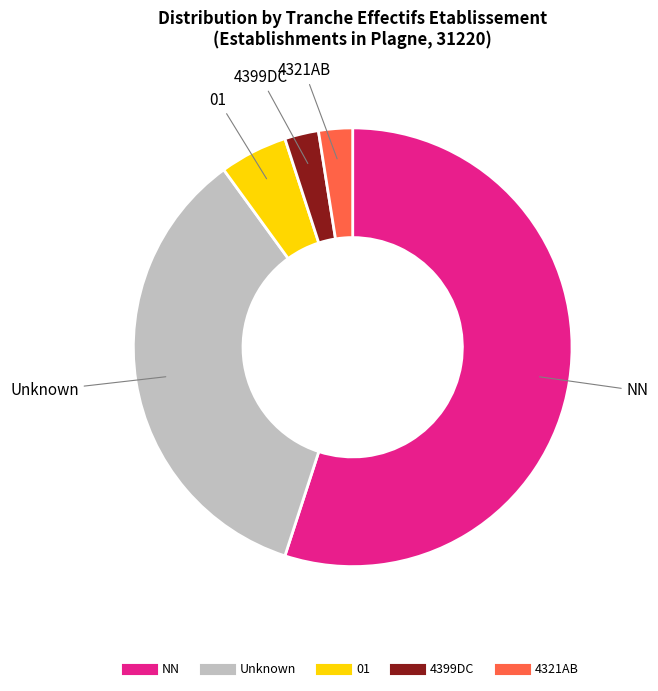

Is there any slice that represents more than half of the pie?

Yes